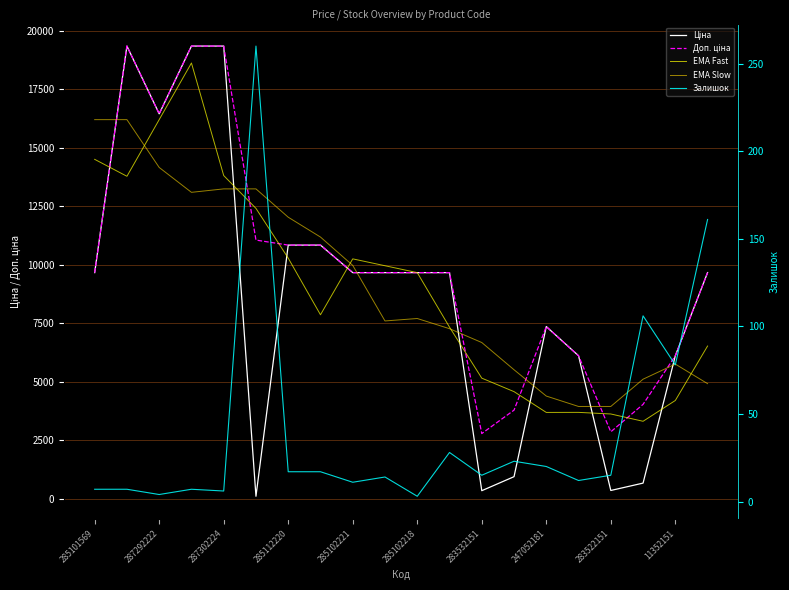

What is the average value of the Ціна series?

8808.4